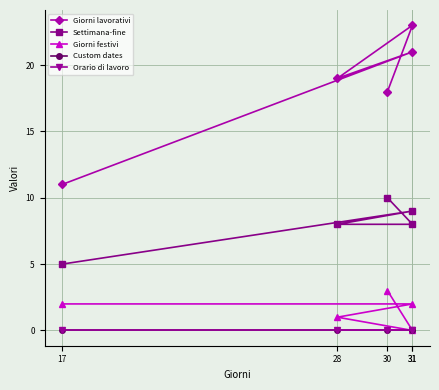

How many data points does each series have?

5